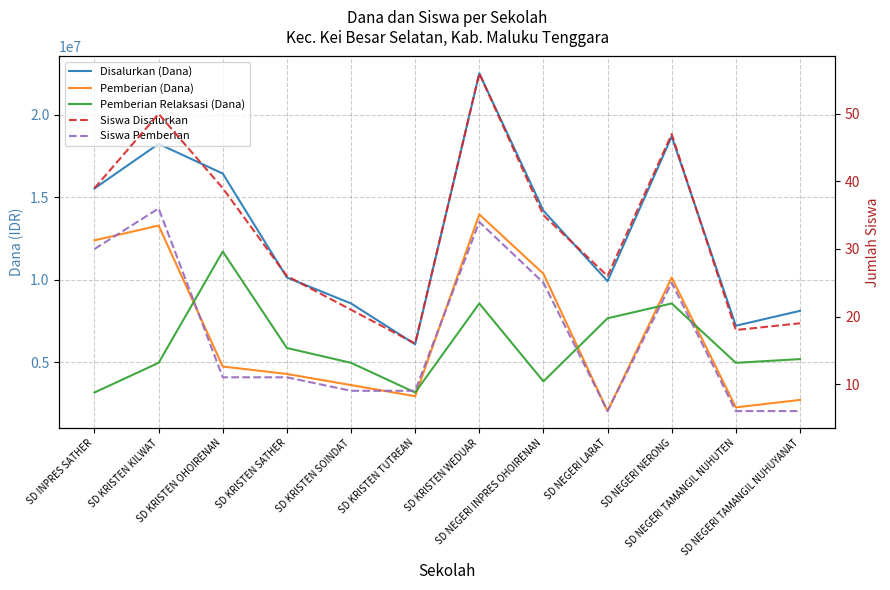

True or false: Disalurkan (Dana) and Pemberian (Dana) cross at least once.

False